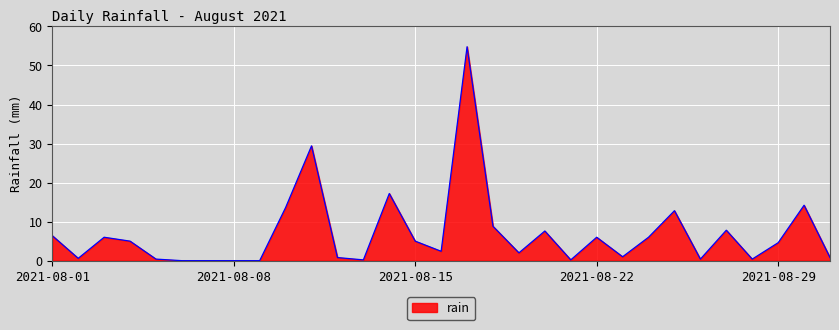

What is the greatest value displayed?

54.8